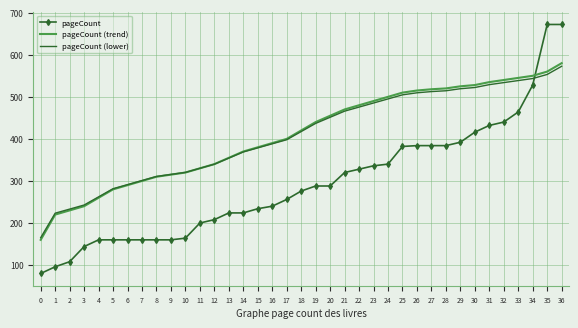

What value does the pageCount (trend) series have at 21?

470.0